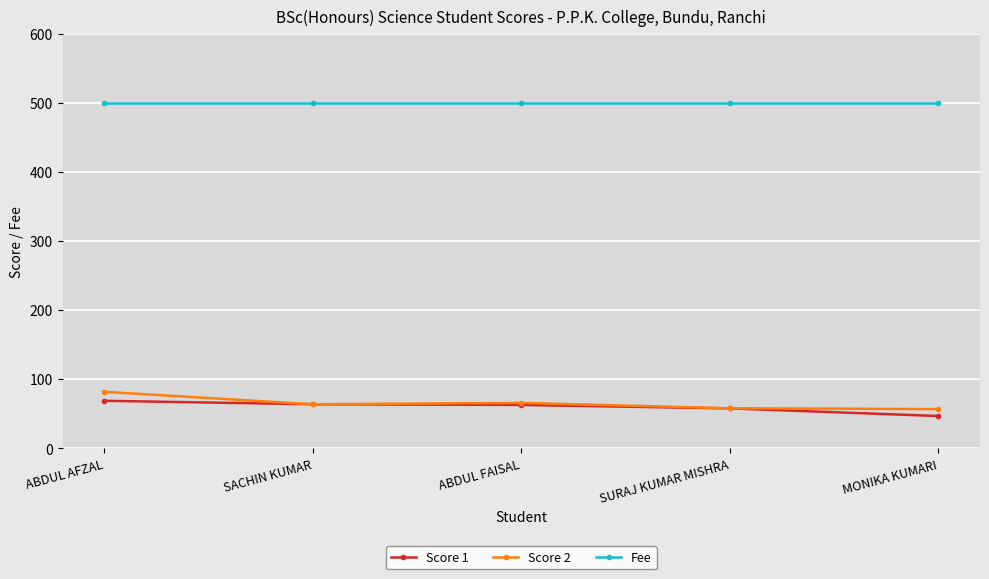

Which series has the largest range (max minus min)?

Score 2